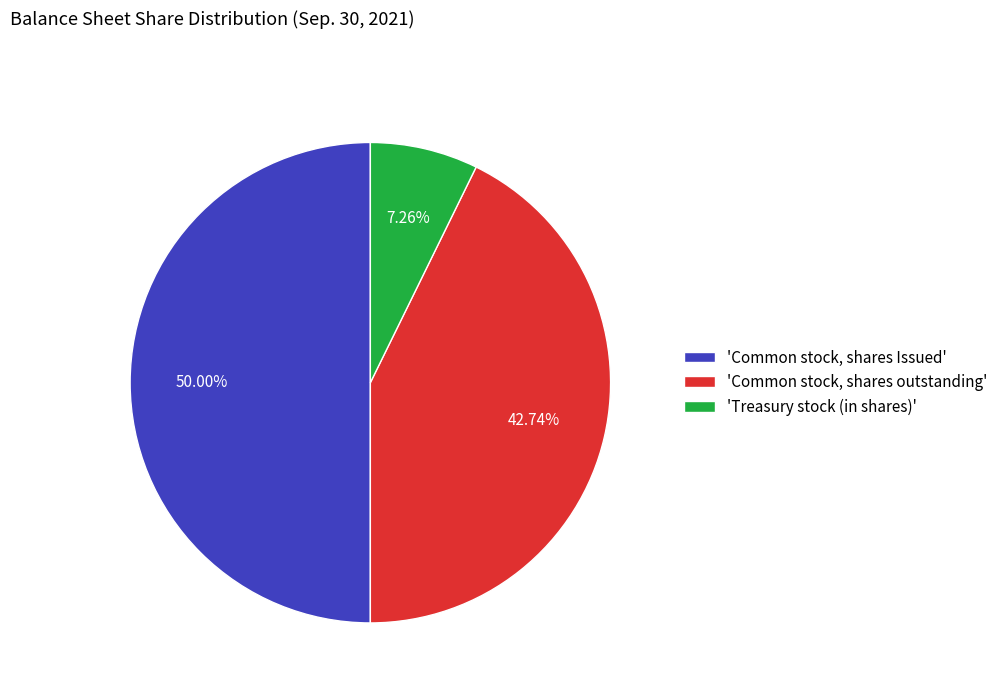

Which slice is the smallest?

'Treasury stock (in shares)'